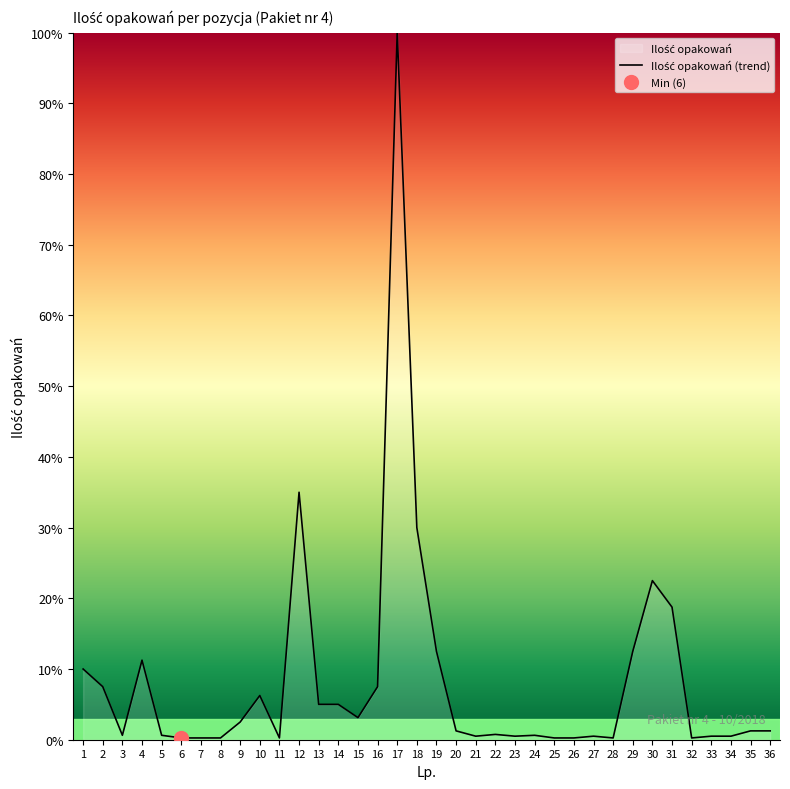

Where is the first local minimum?

3